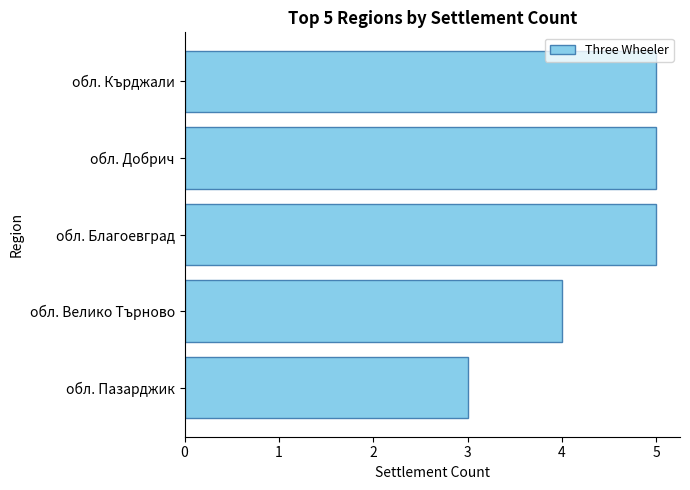

Approximately how many times larger is the value at обл. Велико Търново compared to обл. Добрич?

0.8